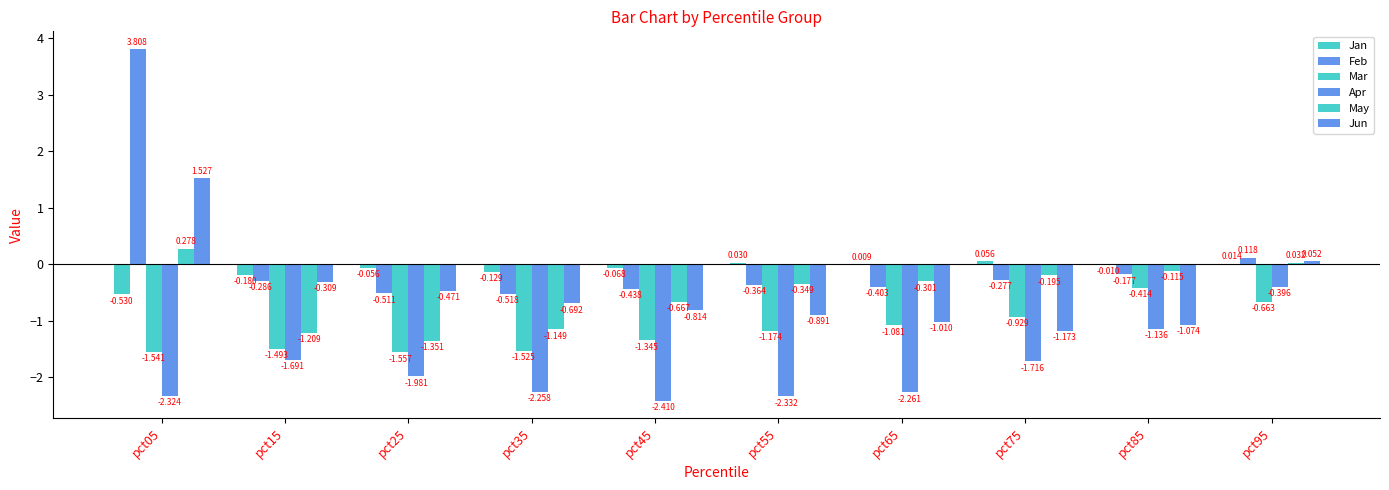

How many groups of bars are there?

10